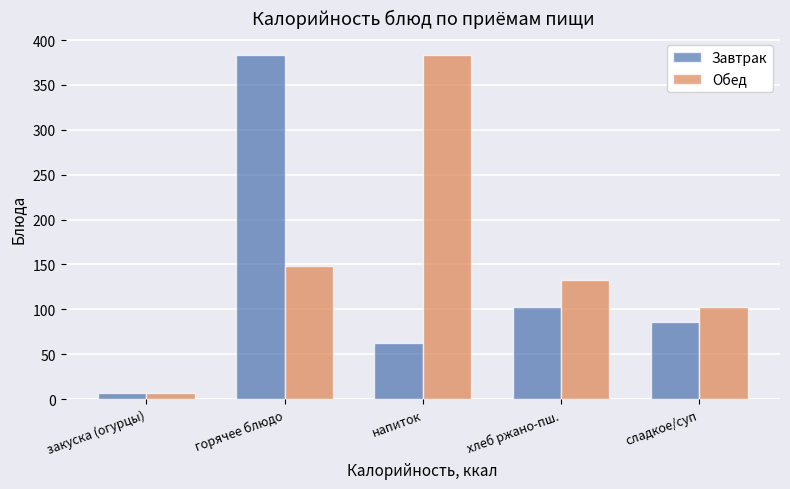

What is the minimum value shown in the chart?

7